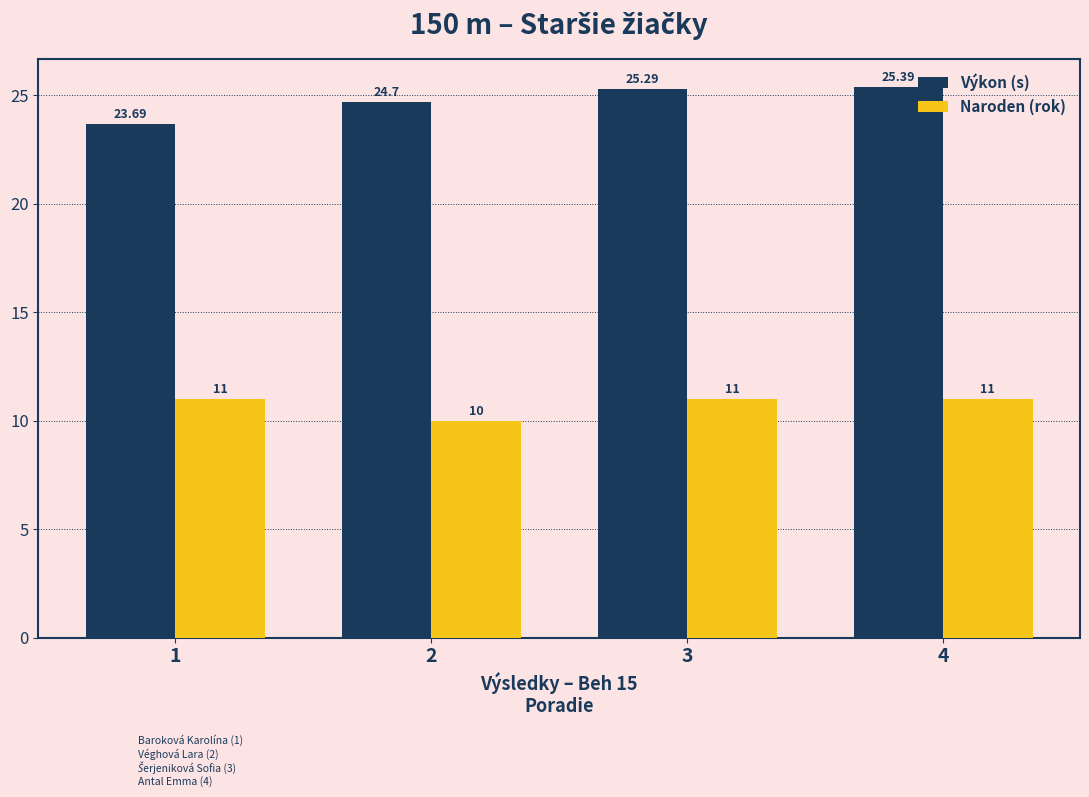

Is the value of Výkon (s) at 4 greater than the value of Naroden (rok) at 4?

Yes